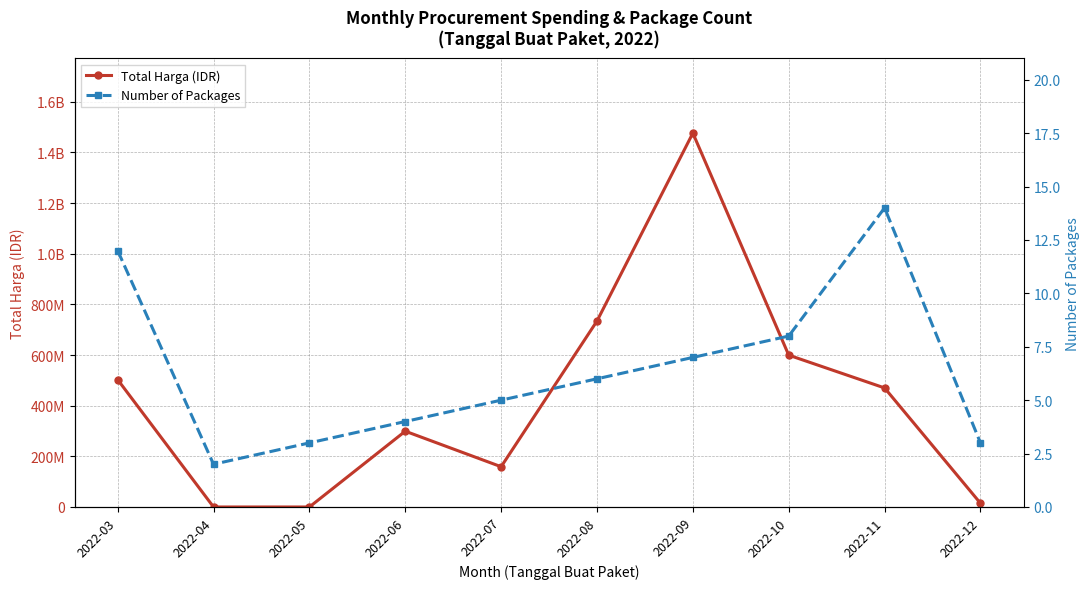

How many values in the Total Harga (IDR) series are below 469978000?

5